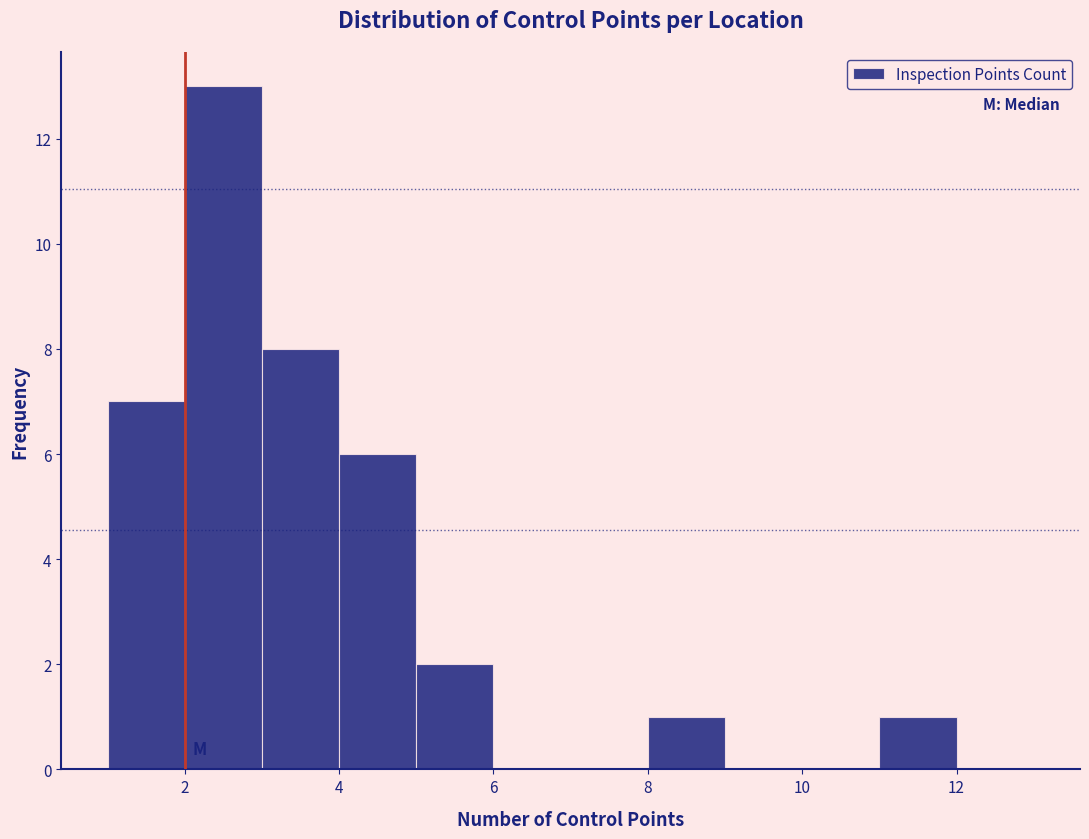

How tall is the bar that spans 3 to 4 on the x-axis? The values are not printed on the chart, so give them approximately, as read against the axis.

8